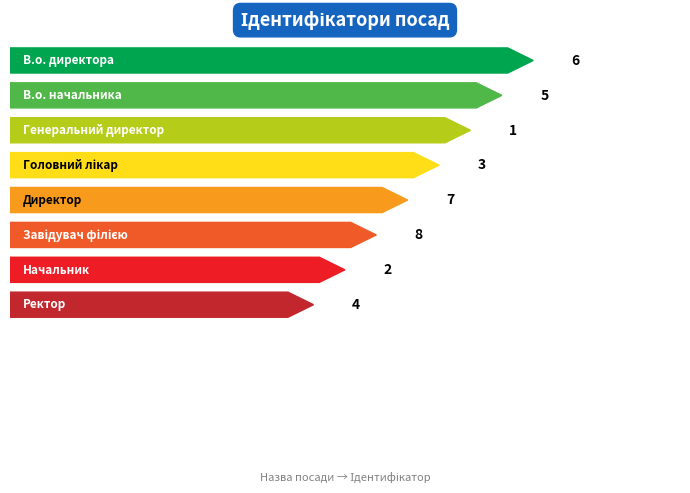

Reading left to right, extract all data points from this chart.

6	5	1	3	7	8	2	4